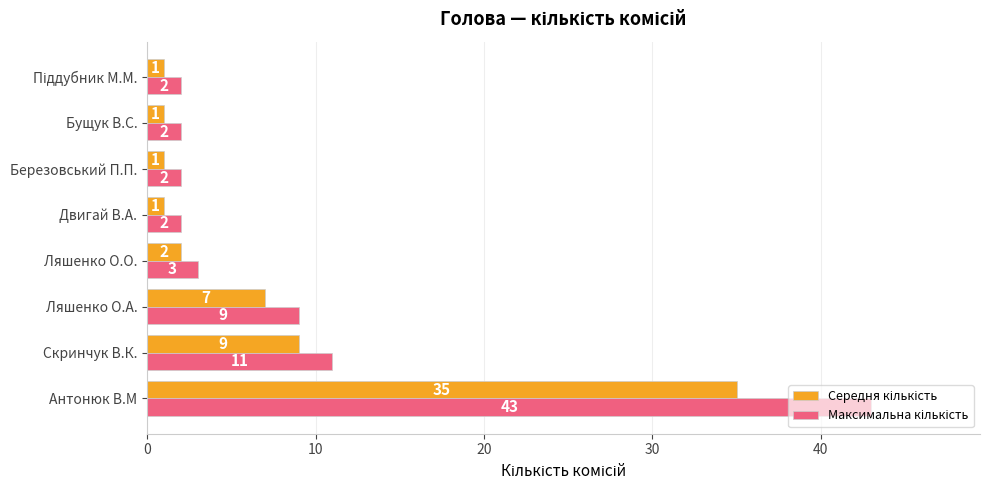

At which category is the sum across all series the highest?

Антонюк В.М